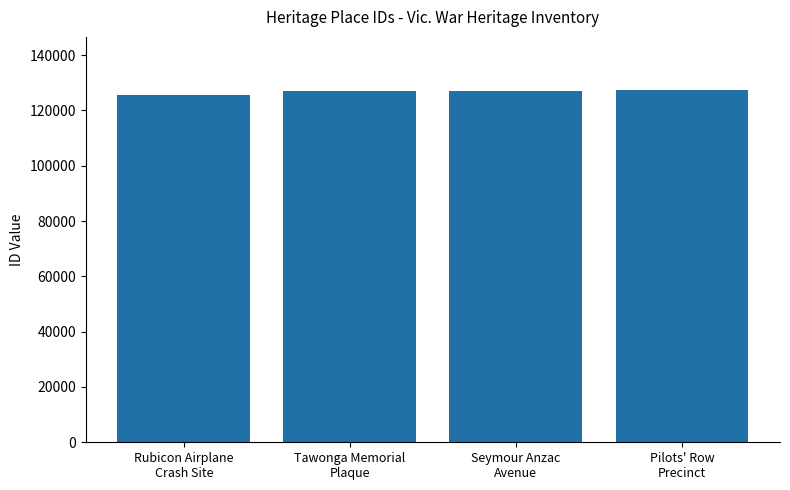

What is the value of the 1st bar from the left?

125623